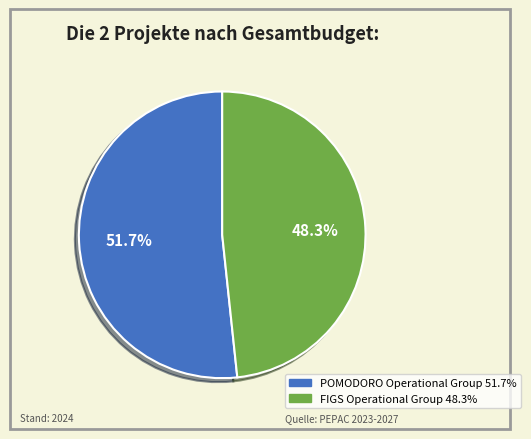

Is FIGS Operational Group the majority of the pie?

No